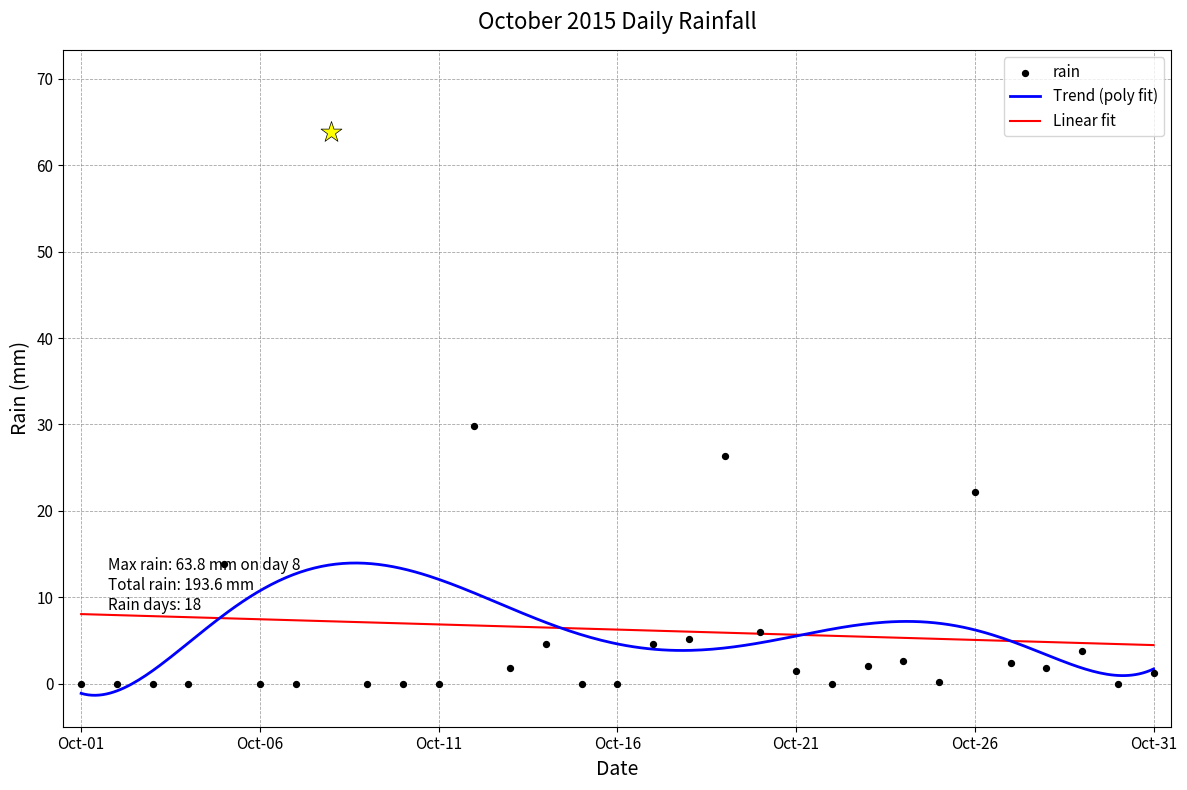

Which has a higher value, 2015-10-12 or 2015-10-09?

2015-10-12